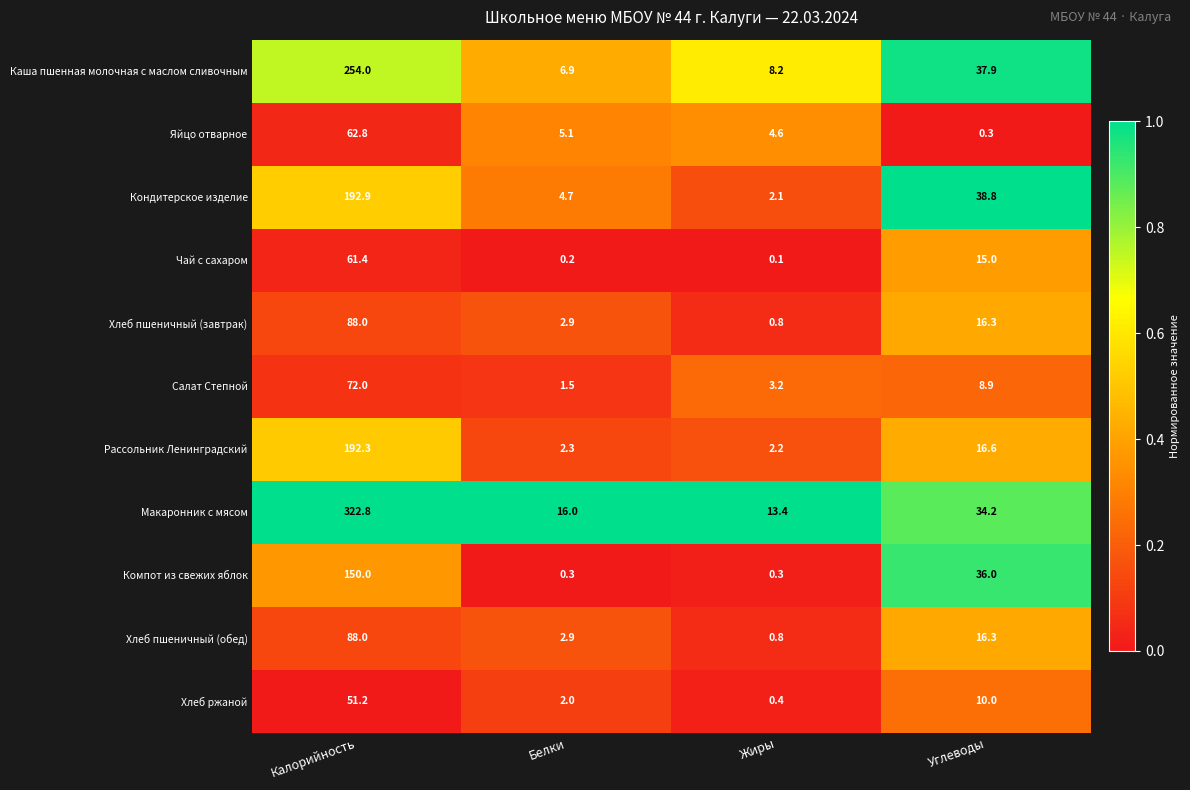

At which category is the sum across all series the highest?

Калорийность